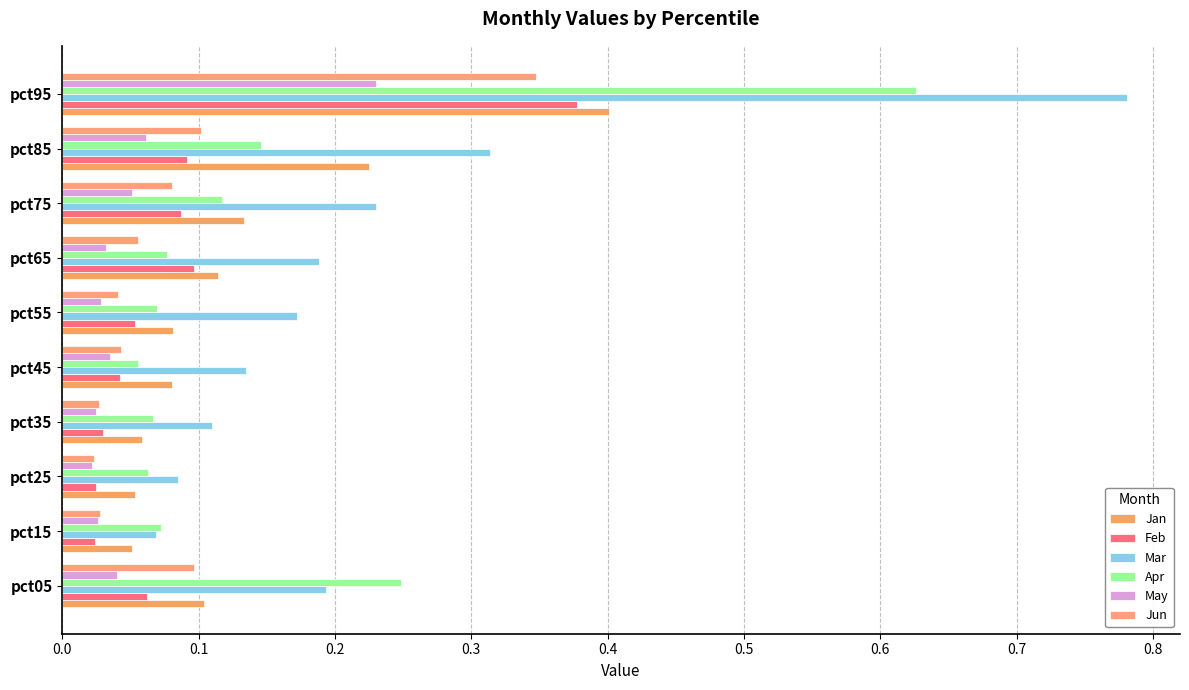

What is the difference between the maximum and minimum values in the Feb series?

0.4